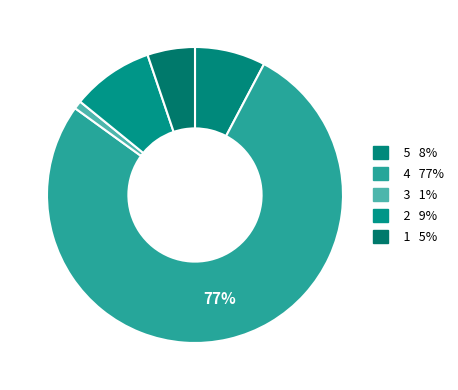

Count the number of slices in the pie.

5